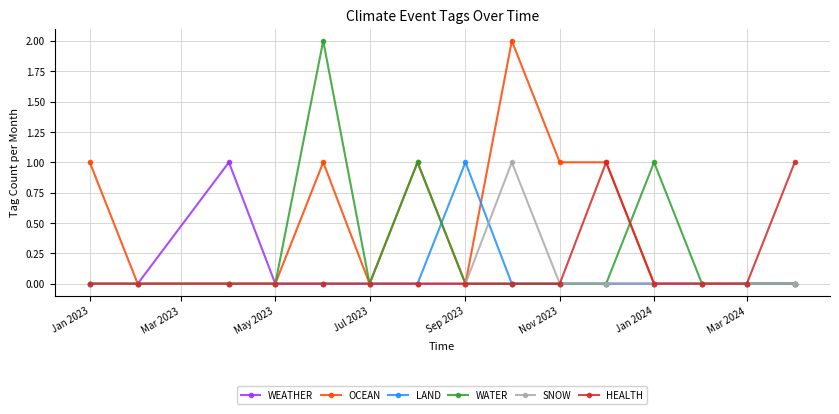

True or false: OCEAN has more than 0 interior local peaks.

True